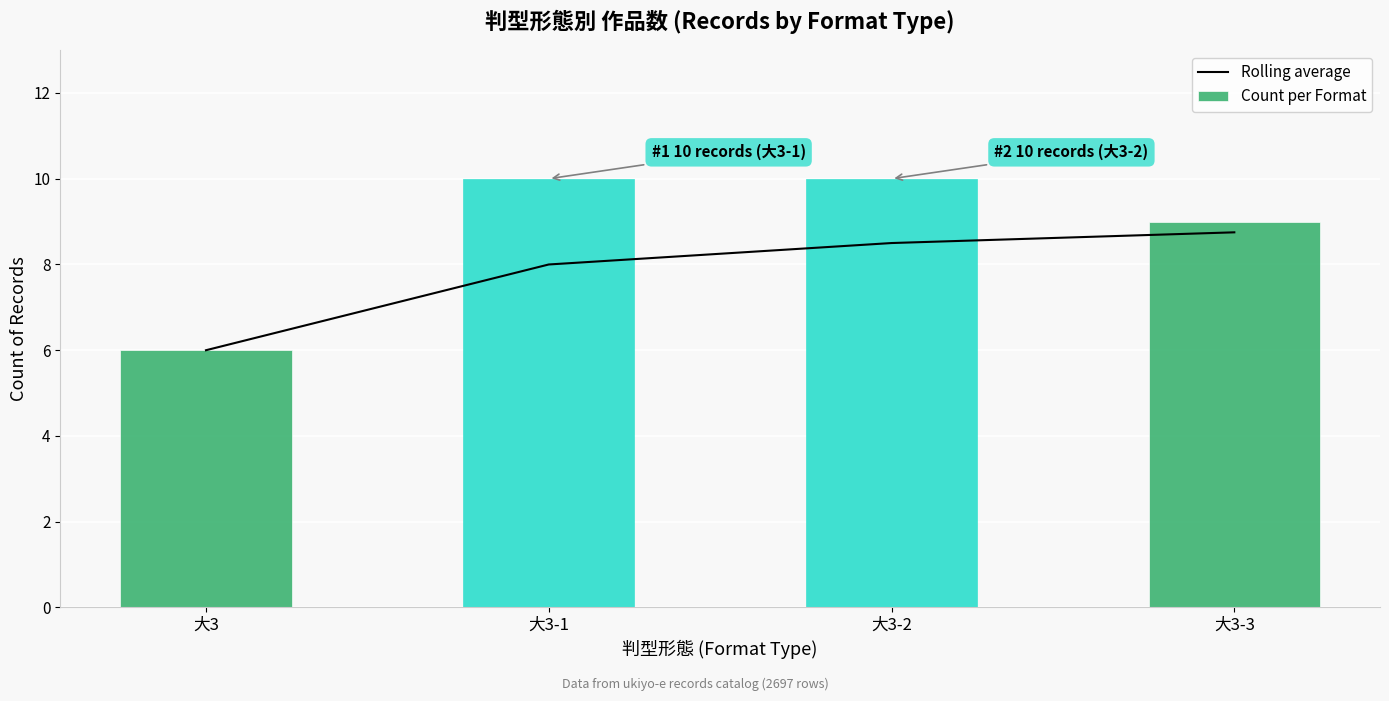

What is the average value of the Count per Format series?

8.8